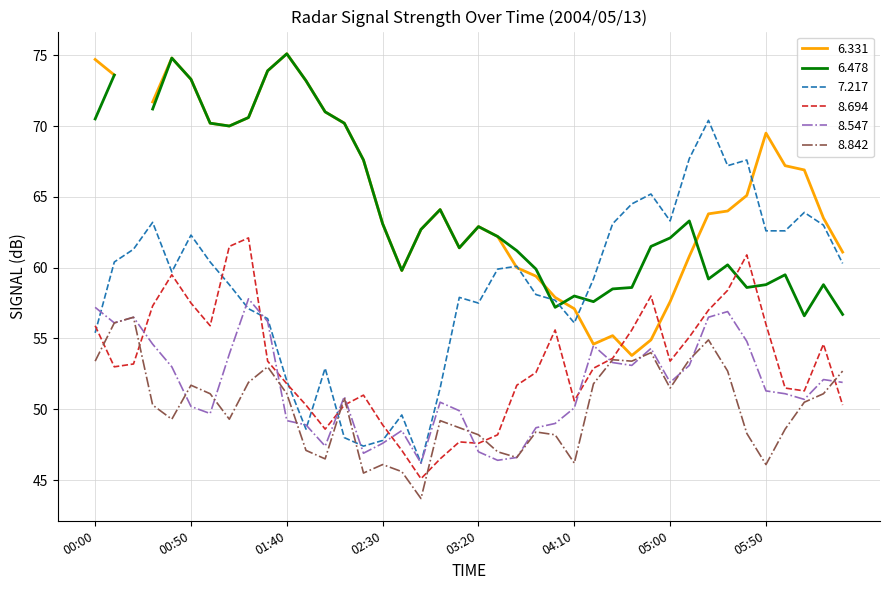

The 8.694 series shows 54.6 at 2004/05/13 06:20. True or false?

True